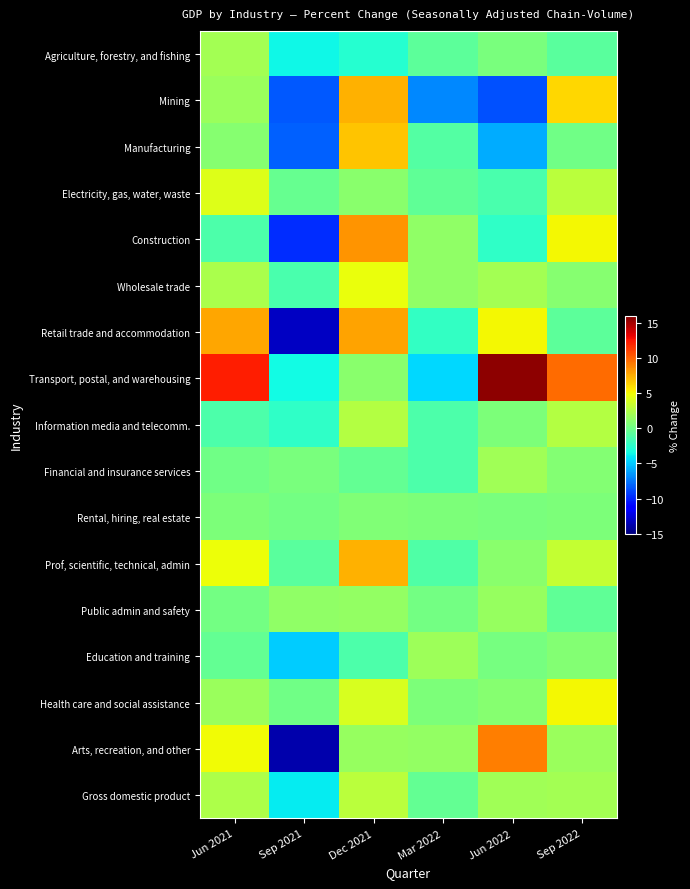

What is the smallest value displayed?

-13.7